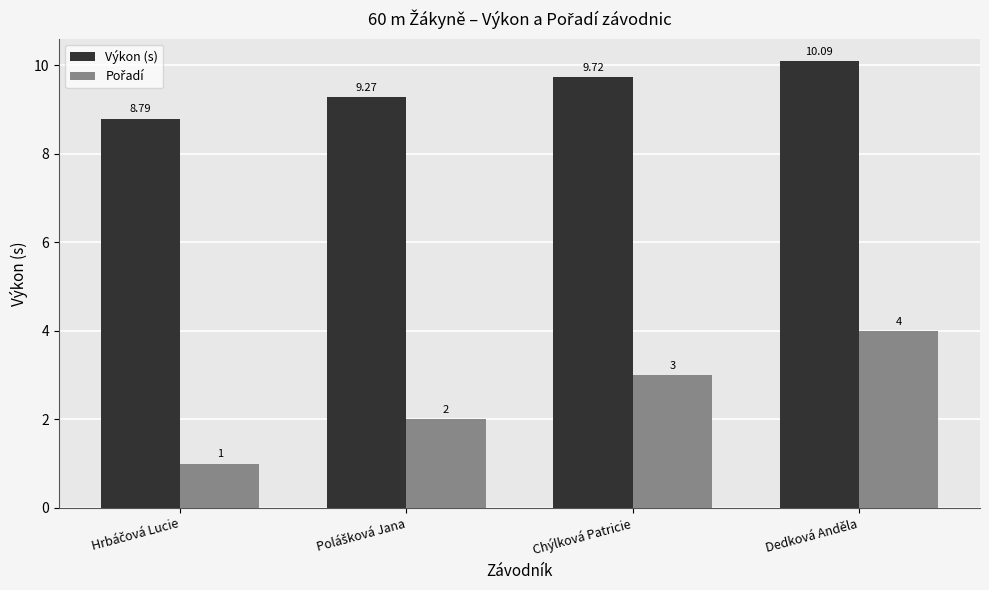

Which series has the largest total across all categories?

Výkon (s)